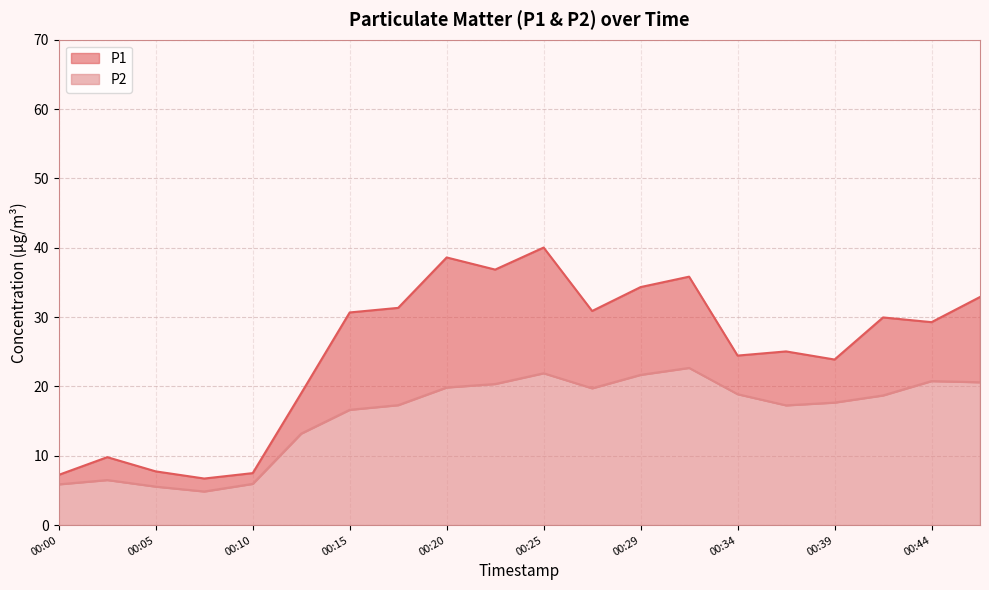

What is the average value of the P1 series?

25.1